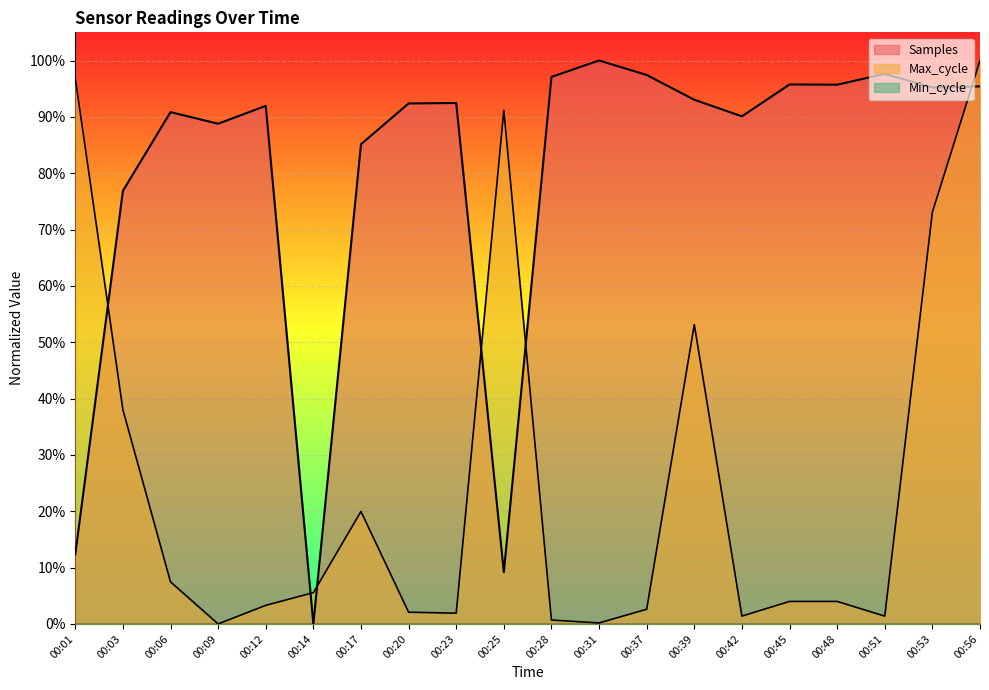

Which series changed the most between 00:09 and 00:48?

Samples